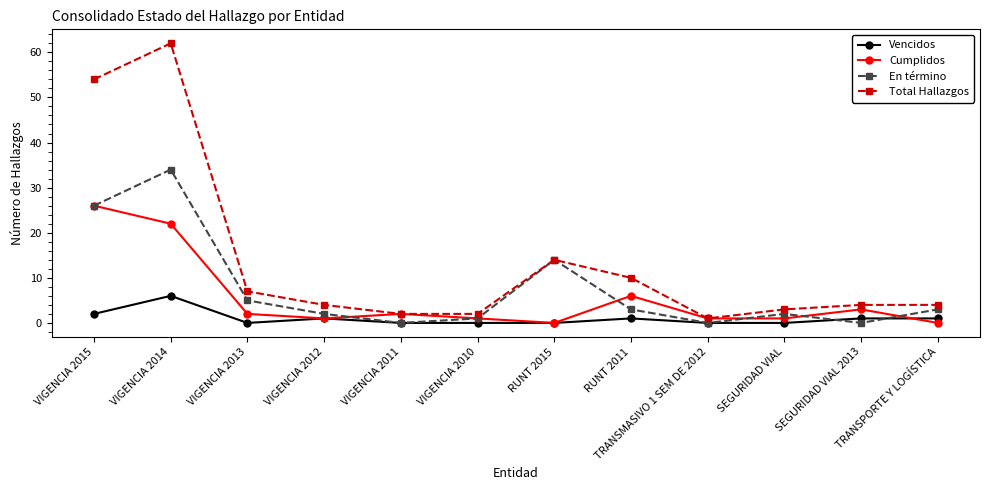

What position from the right is VIGENCIA 2014?

11